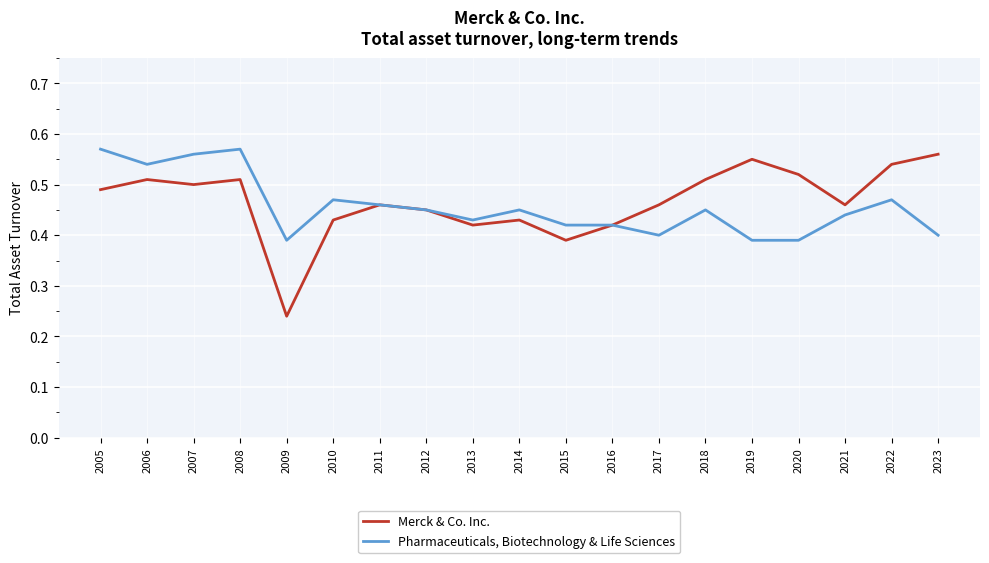

Rank the series by their average value, from lowest to highest.

Pharmaceuticals, Biotechnology & Life Sciences, Merck & Co. Inc.